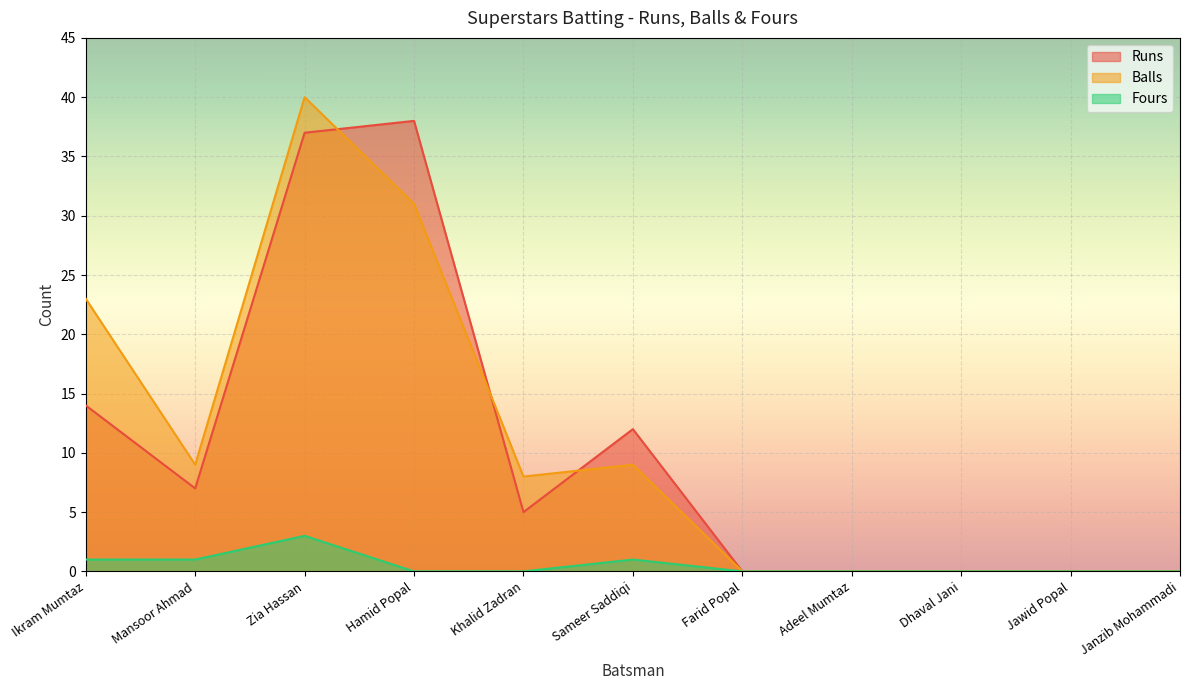

Which has a higher value, Zia Hassan or Hamid Popal?

Hamid Popal